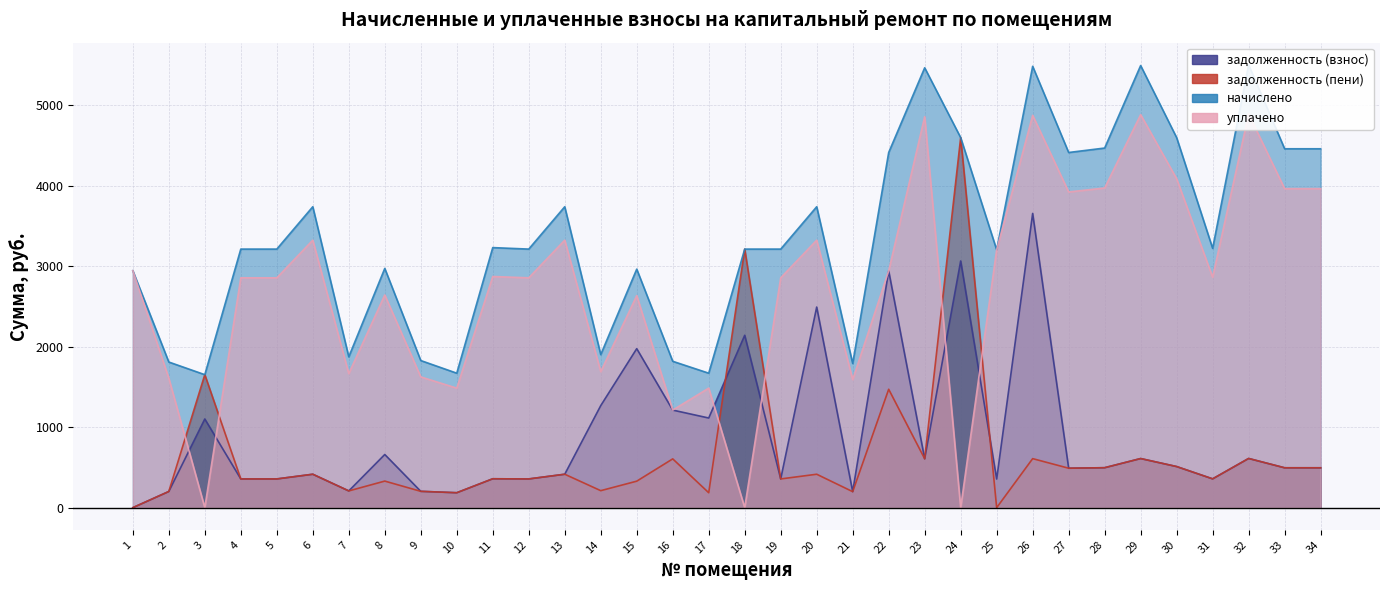

True or false: уплачено and задолженность (взнос) cross at least once.

True